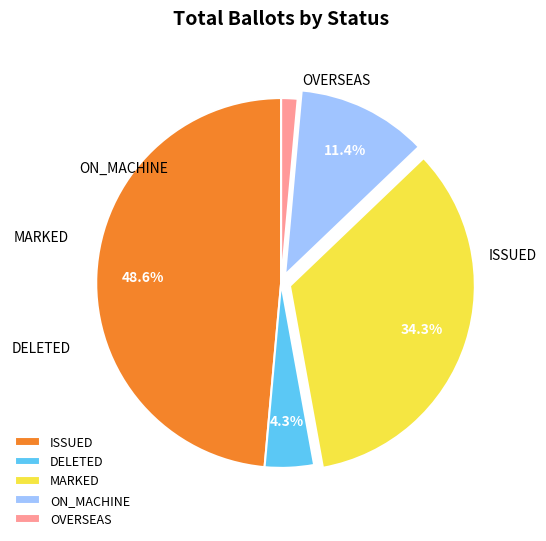

To the nearest percent, what is the difference between the ON_MACHINE and MARKED slice percentages?

23%